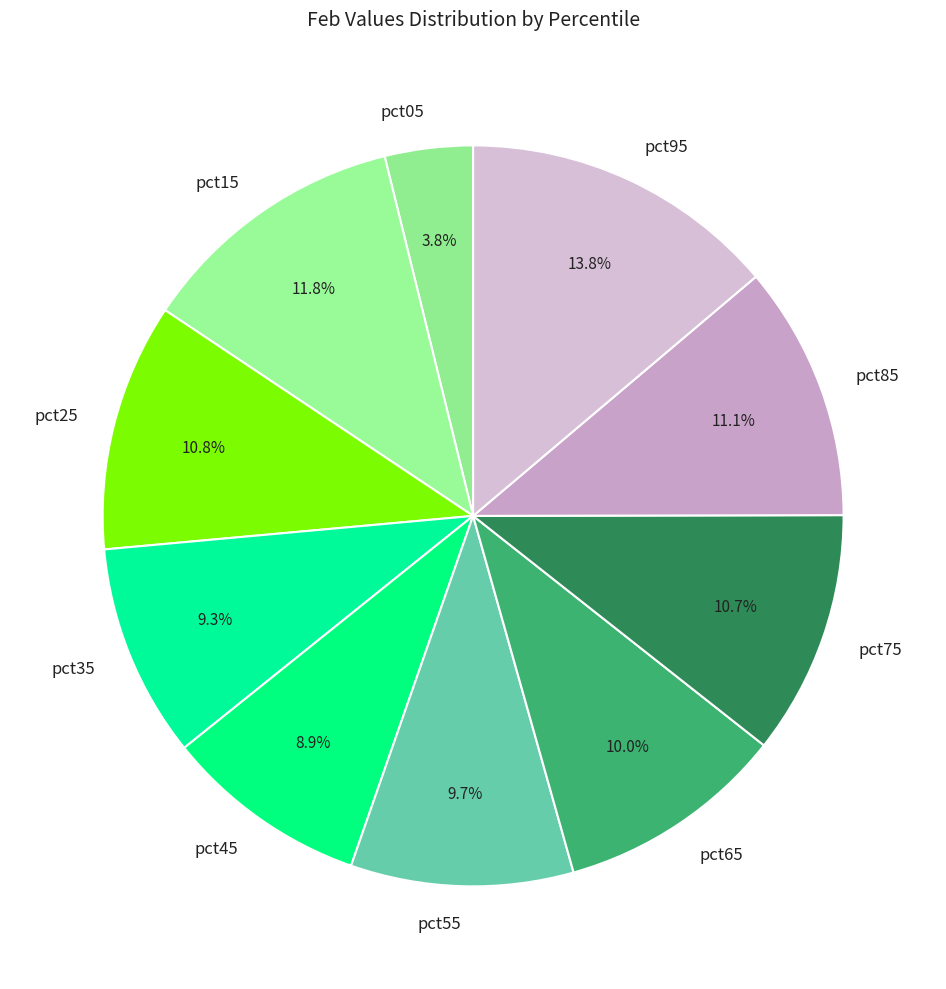

Combined, do pct35 and pct95 account for over 50%?

No